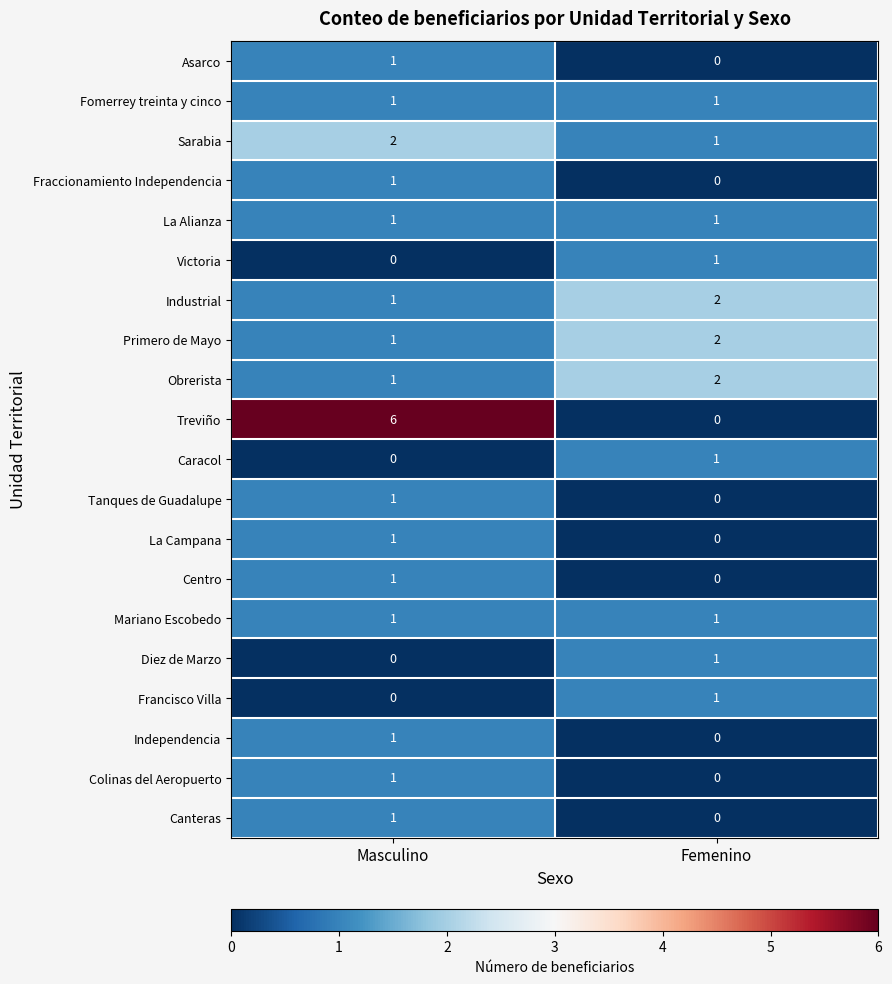

Which series has the largest total across all categories?

Treviño